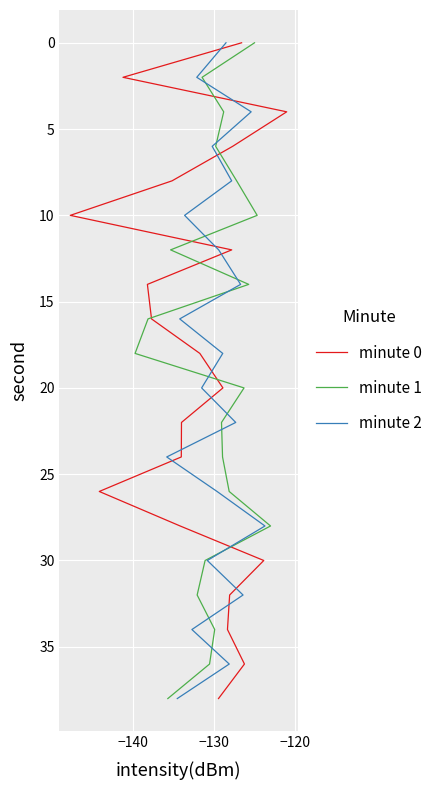

Which series has the widest spread of values?

minute 0